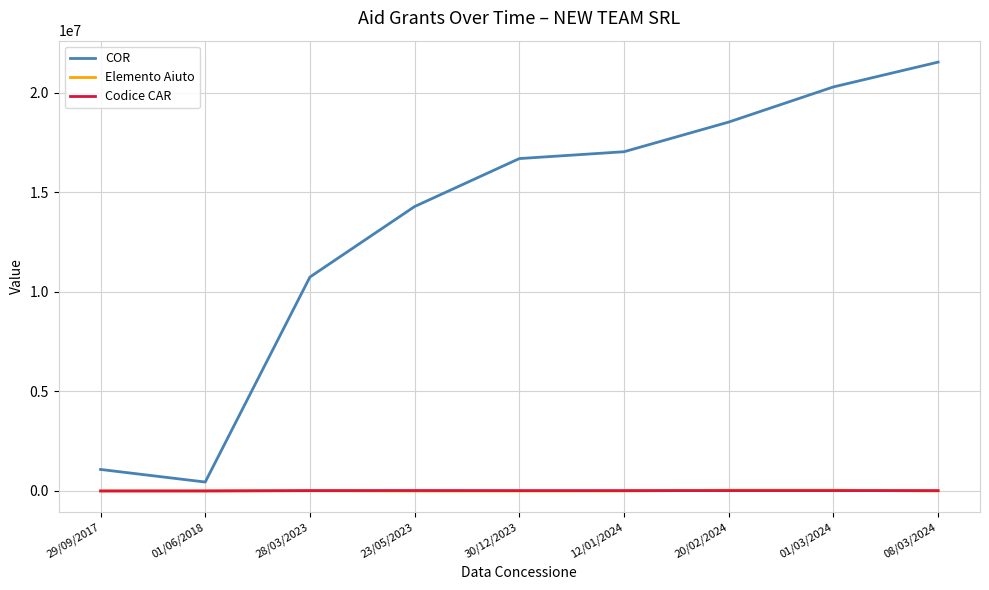

At which label does COR reach its minimum?

01/06/2018